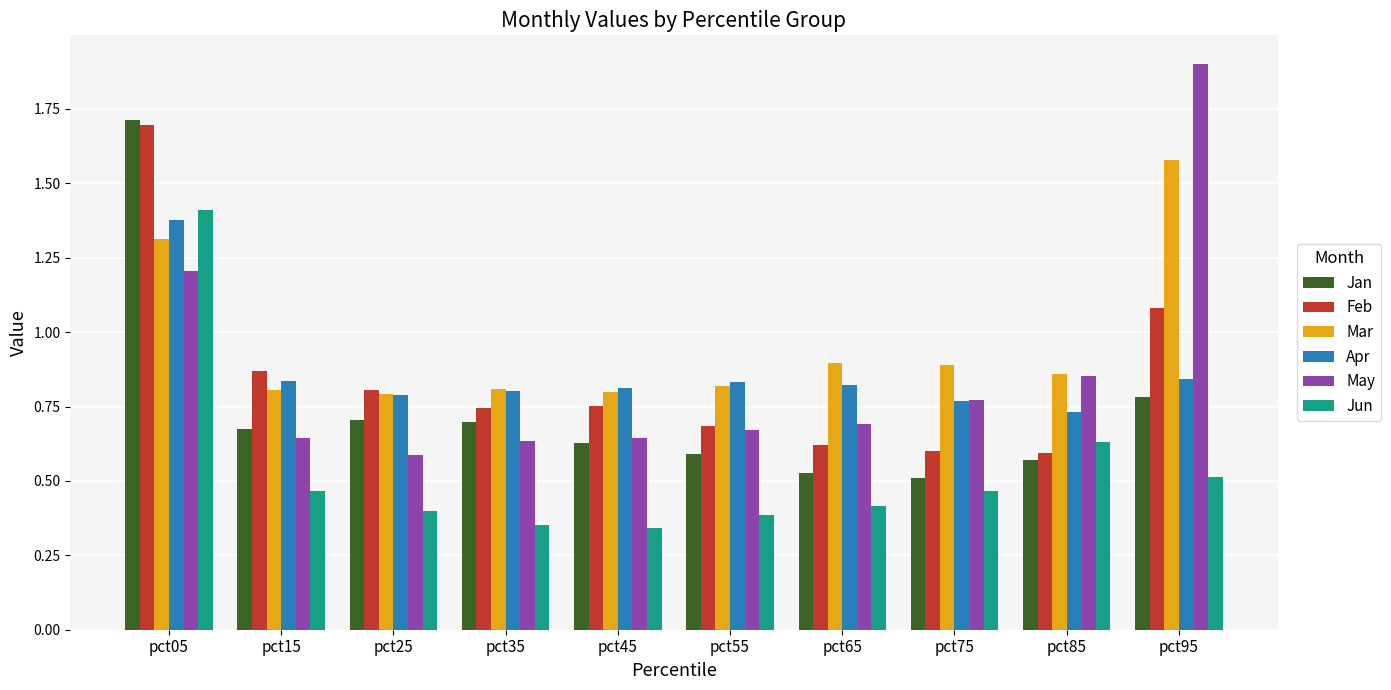

Is it true that May equals 1.9 at pct95?

True